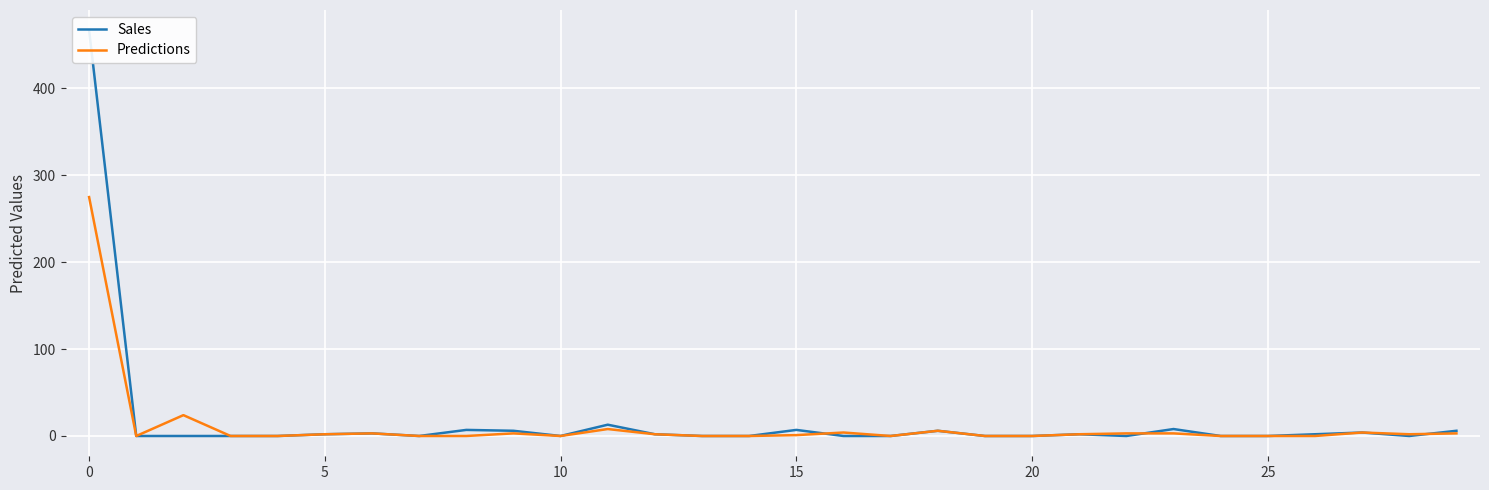

How many data points does each series have?

30